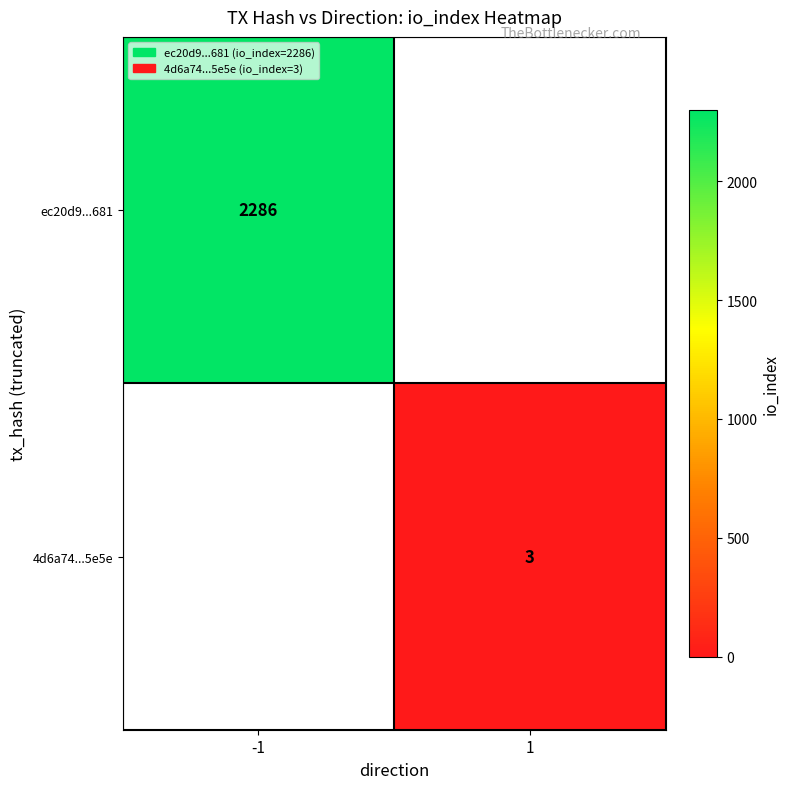

Is it true that 4d6a74...5e5e equals 3 at 1?

True